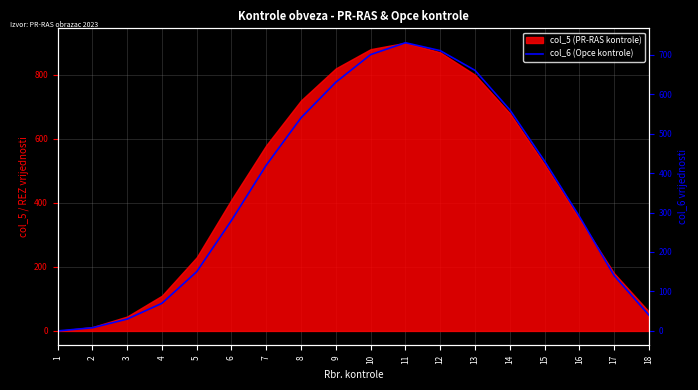

At which category does the chart reach its minimum across all series?

1